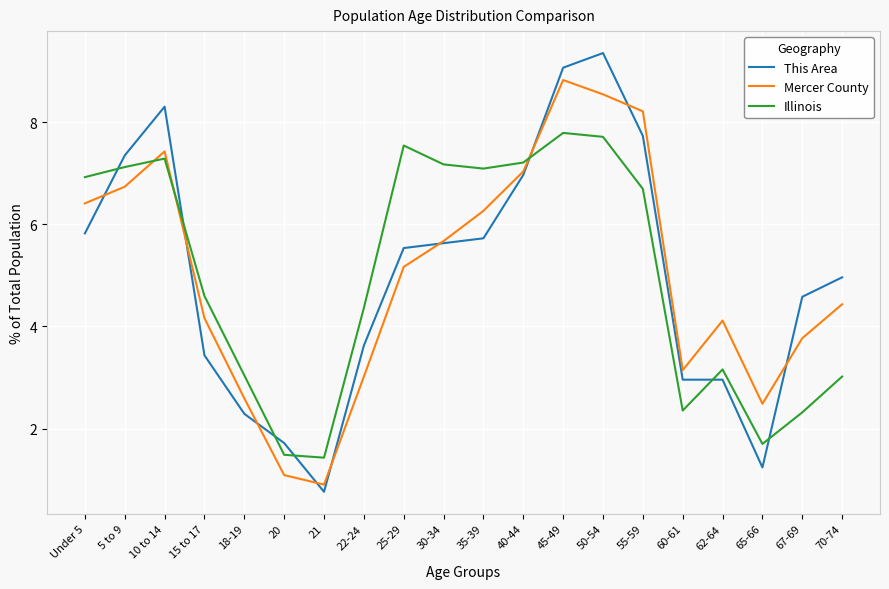

Which series changed the most between 10 to 14 and 60-61?

This Area